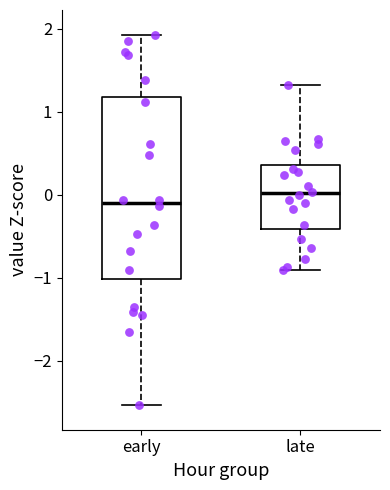

Reading left to right, transcribe this box plot: for each box, give where its median line is, the range the box spans, and where its two whiskers end, as read against the y-axis. The values are not printed on the chart, so give them approximately, as read against the axis.

early: median -0.1, box -1.0 to 1.2, whiskers -2.5 to 1.9
late: median 0.0, box -0.4 to 0.4, whiskers -0.9 to 1.3